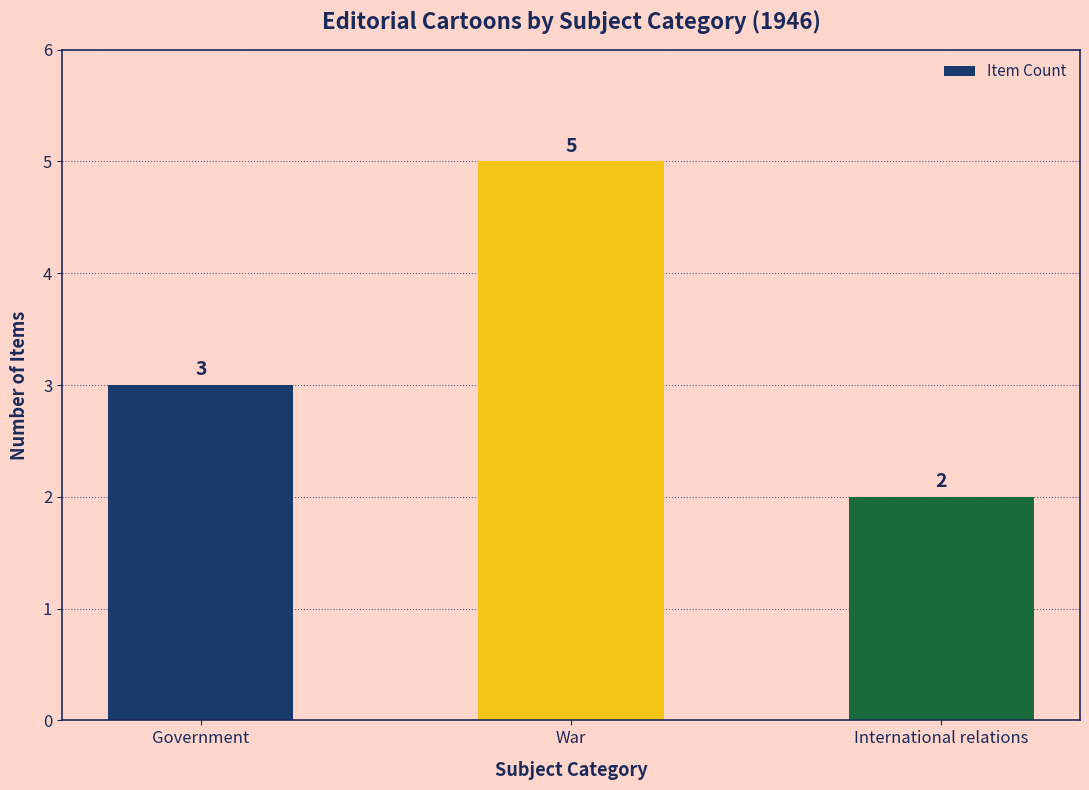

Reading left to right, what are all the values shown in this chart?

3	5	2